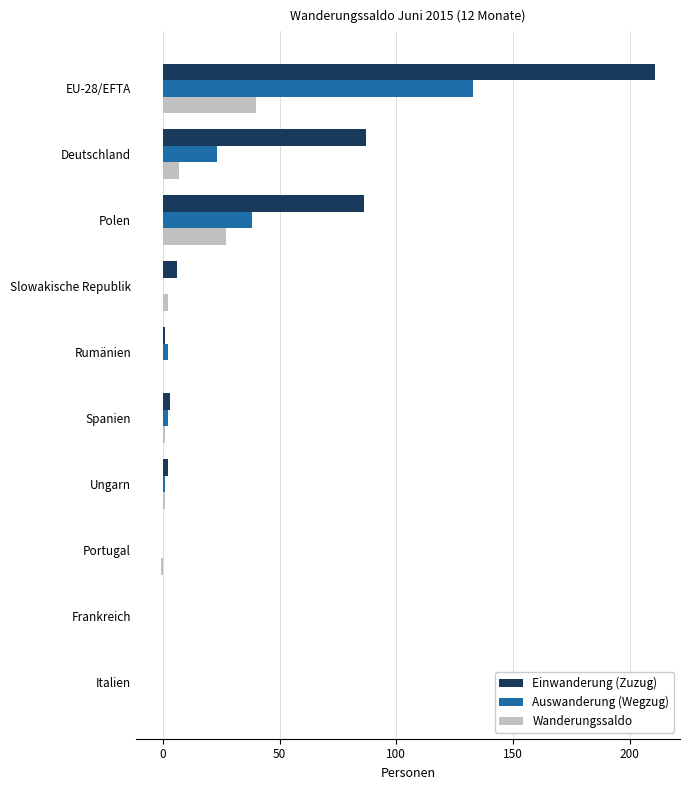

True or false: Einwanderung (Zuzug) has a value of -84 at Frankreich.

False